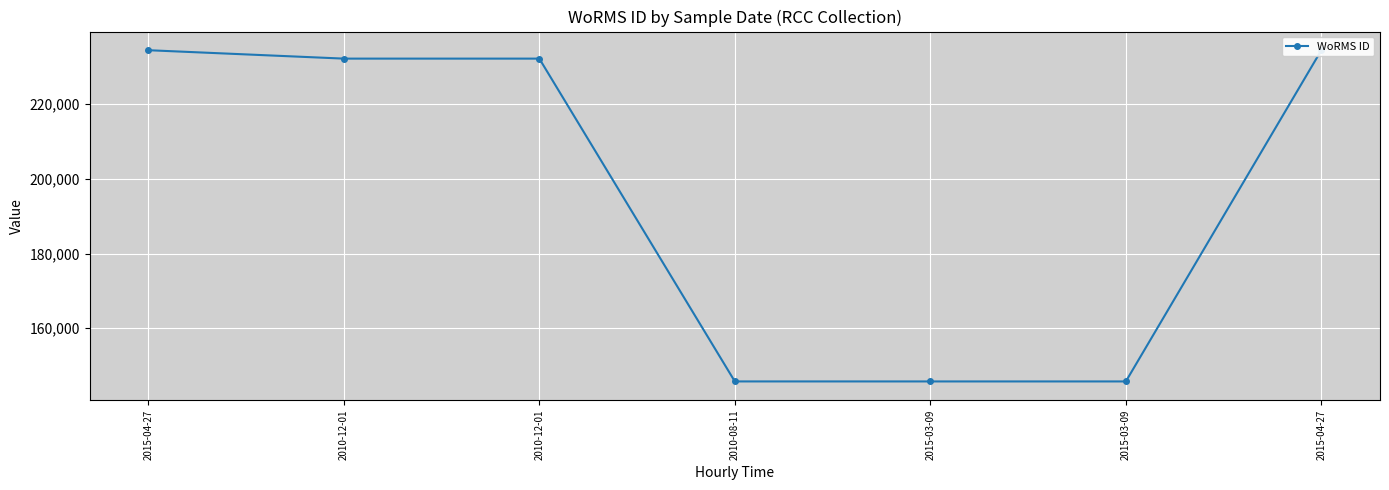

How many data points are less than 232231?

3